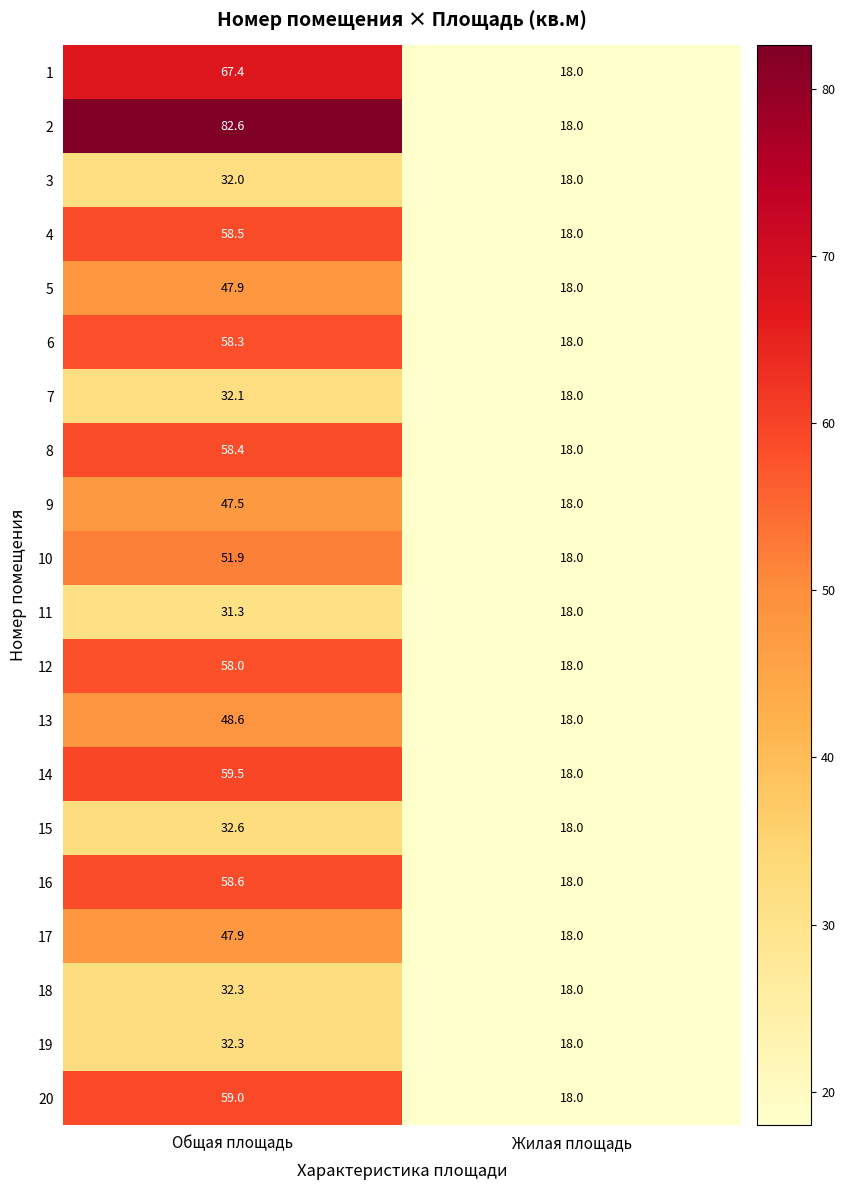

Rank the categories by 15 value from lowest to highest.

Жилая площадь, Общая площадь